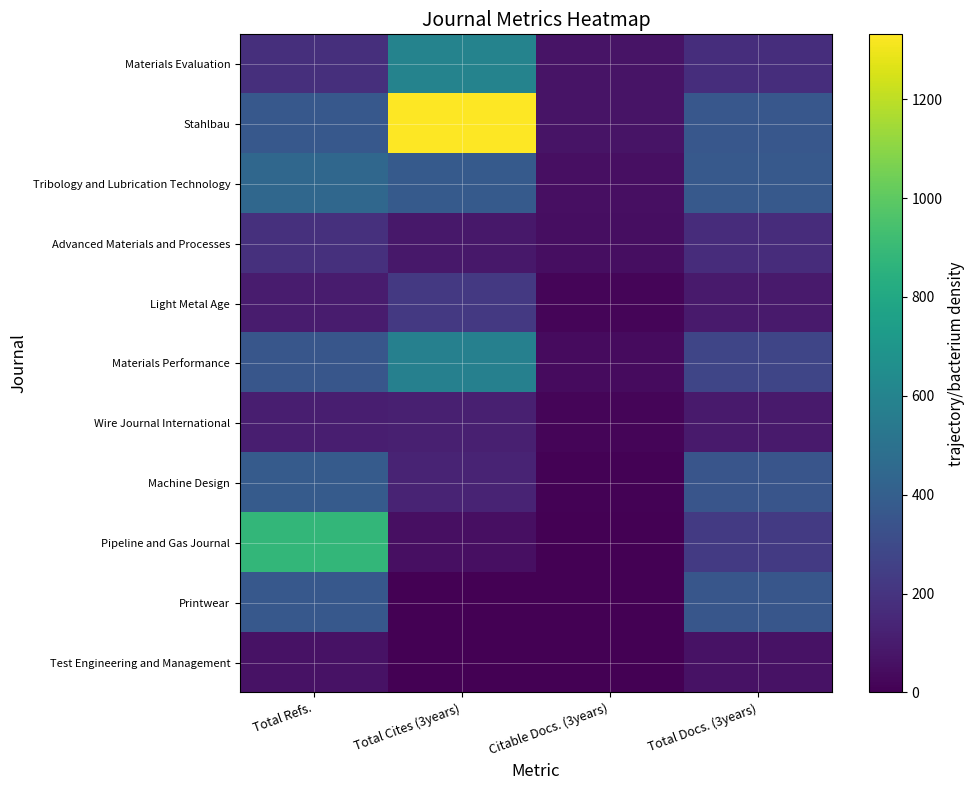

Is the value of Advanced Materials and Processes at Total Docs. (3years) greater than the value of Materials Evaluation at Total Cites (3years)?

No